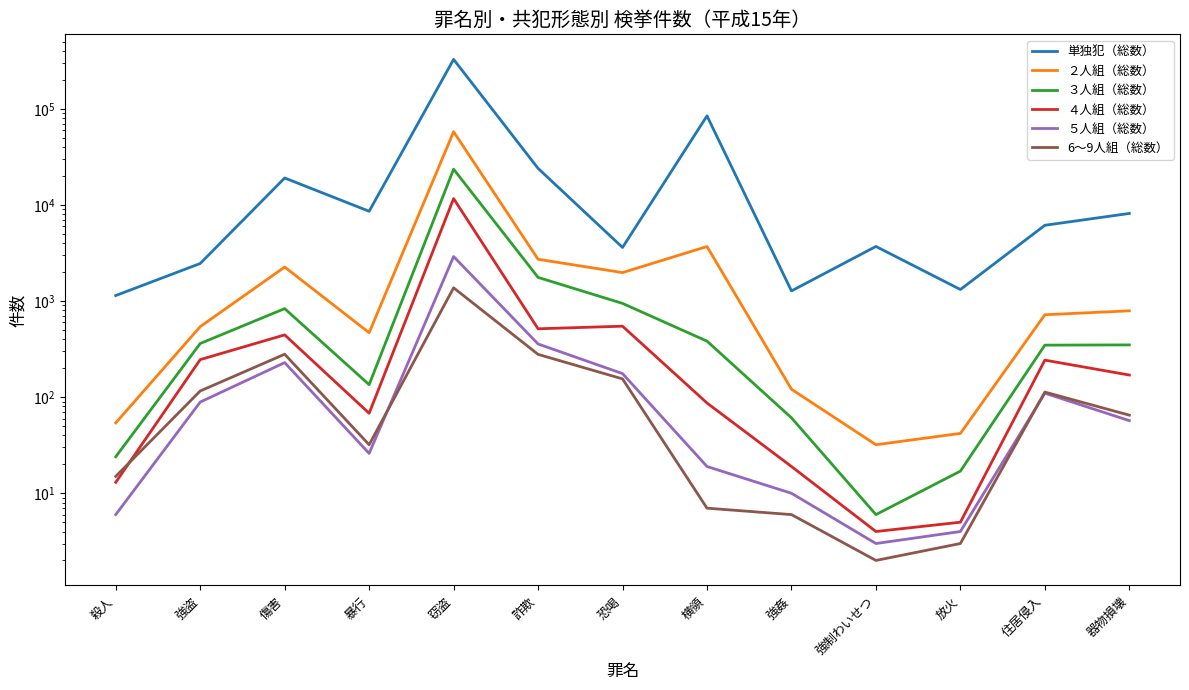

Rank the categories by ４人組（総数） value from lowest to highest.

強制わいせつ, 放火, 殺人, 強姦, 暴行, 横領, 器物損壊, 住居侵入, 強盗, 傷害, 詐欺, 恐喝, 窃盗